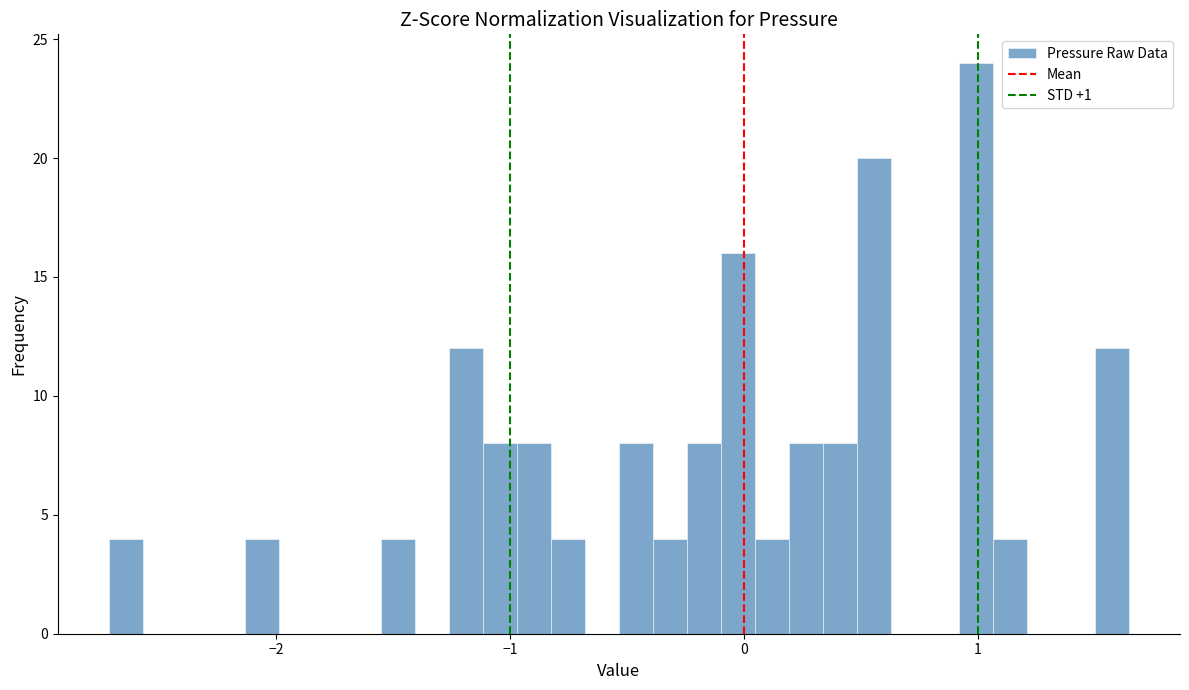

Read against the x-axis, roughly where is the centre of the tallest bar?

1.0